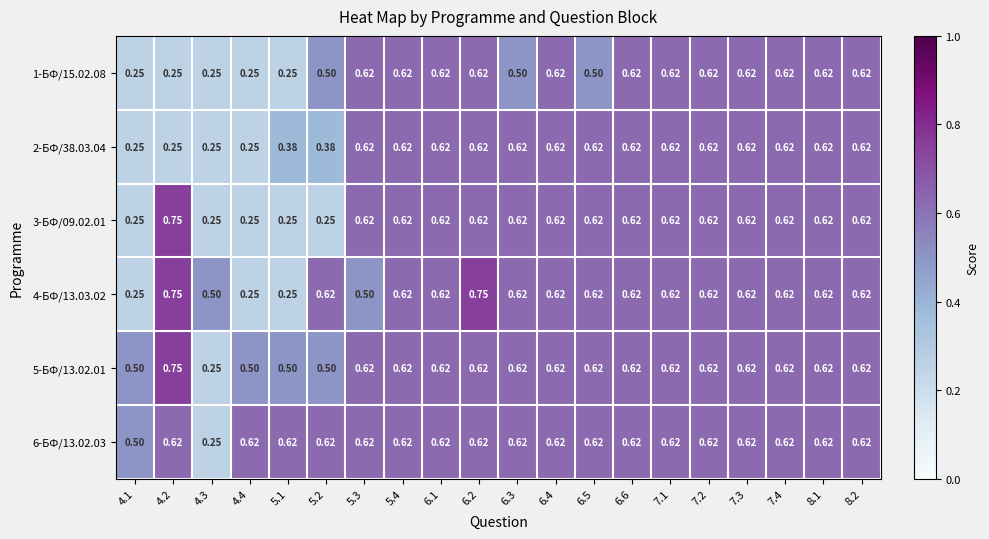

Is the value of 1-БФ/15.02.08 at 4.2 greater than the value of 2-БФ/38.03.04 at 8.2?

No